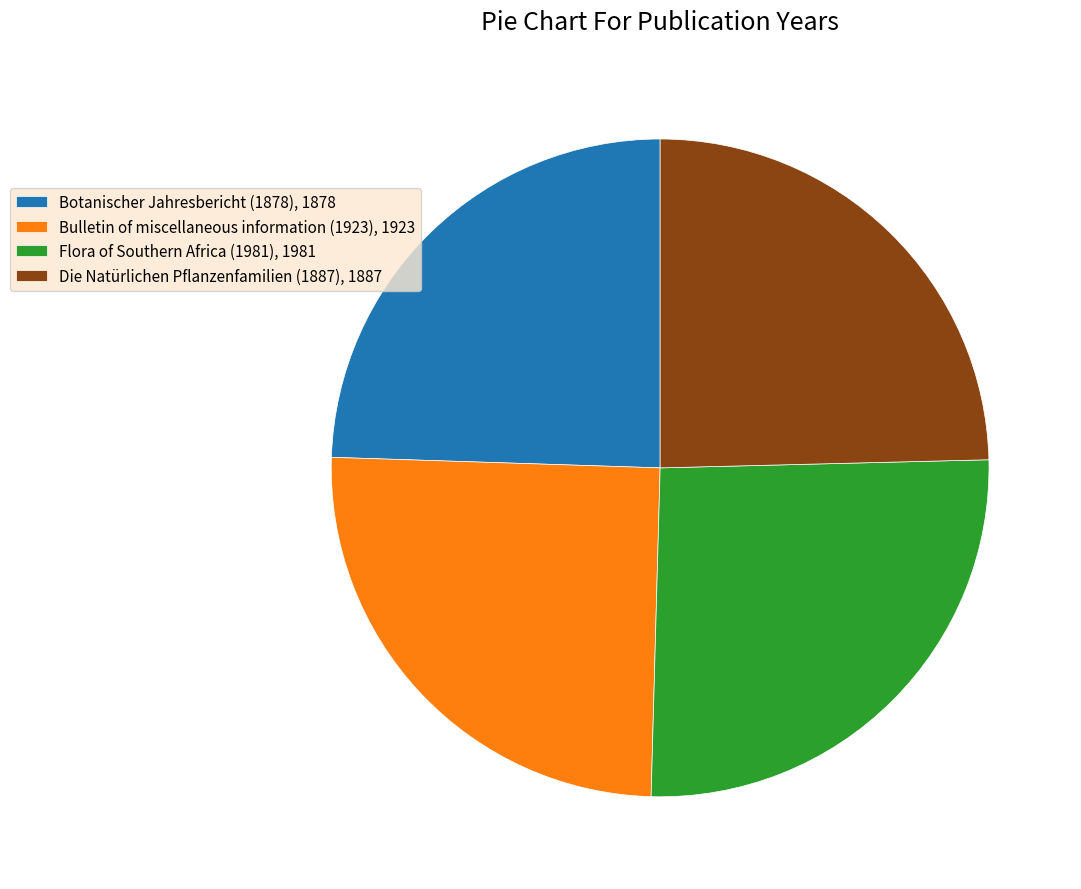

Approximately how many times larger is the value at Botanischer Jahresbericht (1878), 1878 compared to Flora of Southern Africa (1981), 1981?

0.9